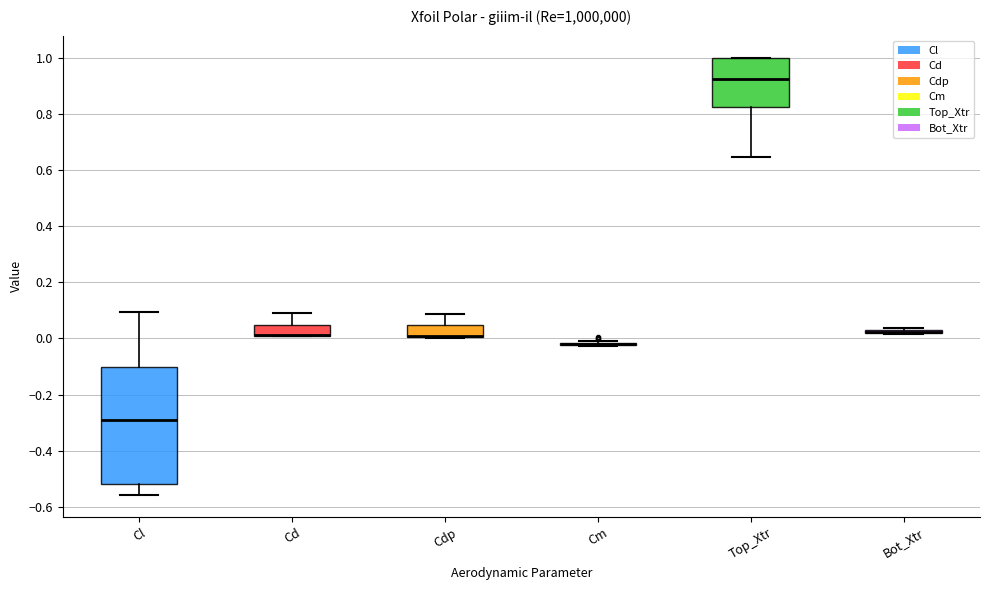

Which box is the tallest, from its lower edge to its upper edge?

Cl